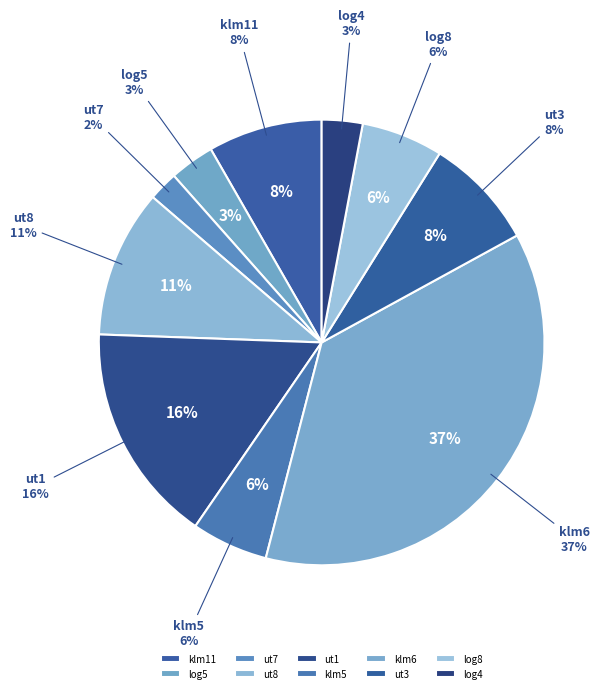

Approximately how many times larger is the value at log4 compared to ut8?

0.3